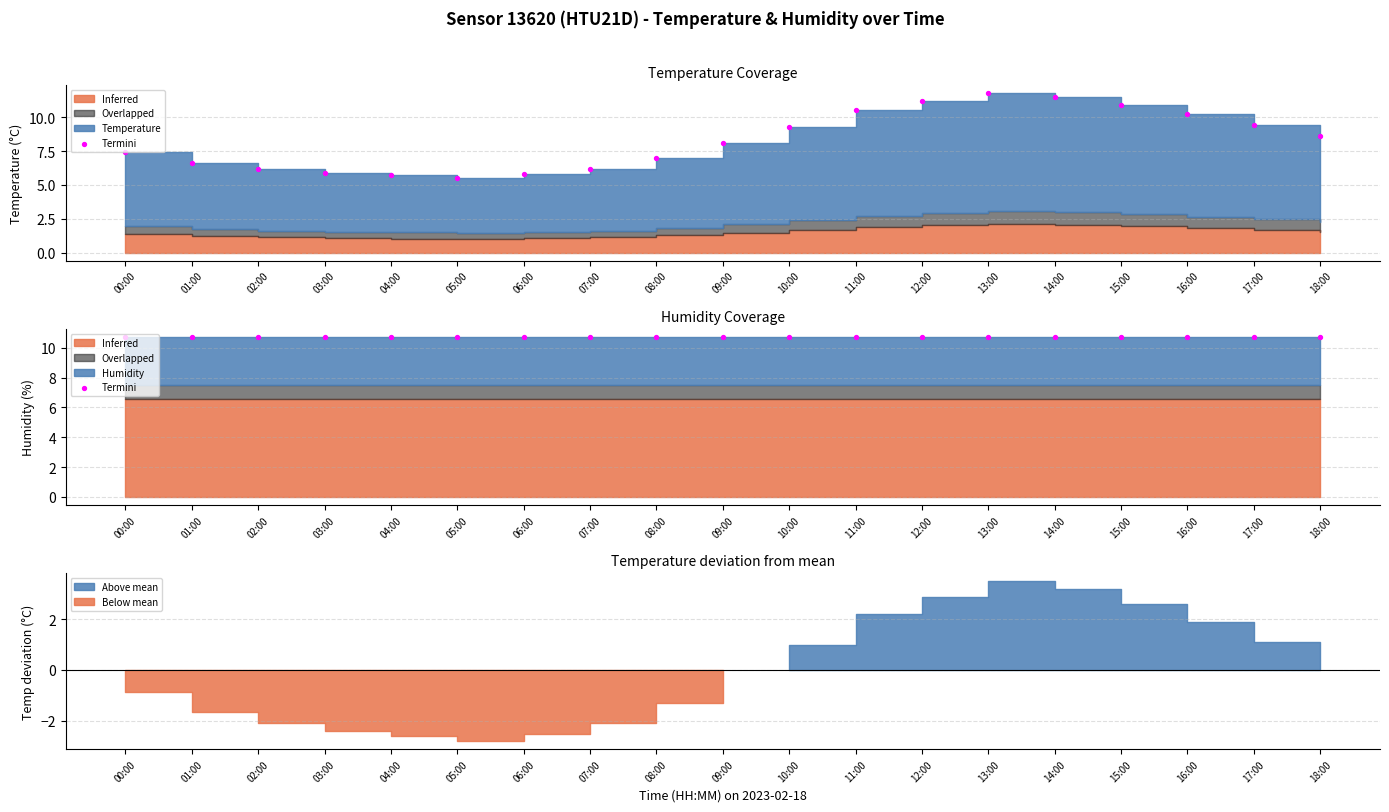

Approximately how many times larger is the value at 12:00 compared to 05:00?

2.0